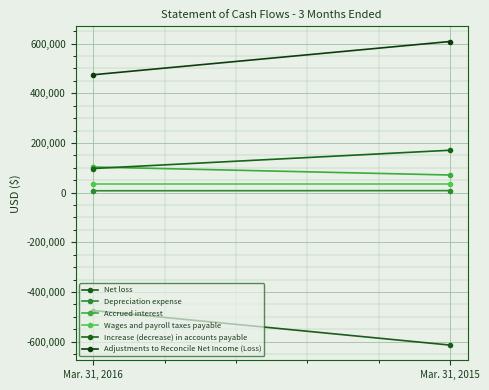

Which series has the largest range (max minus min)?

Net loss